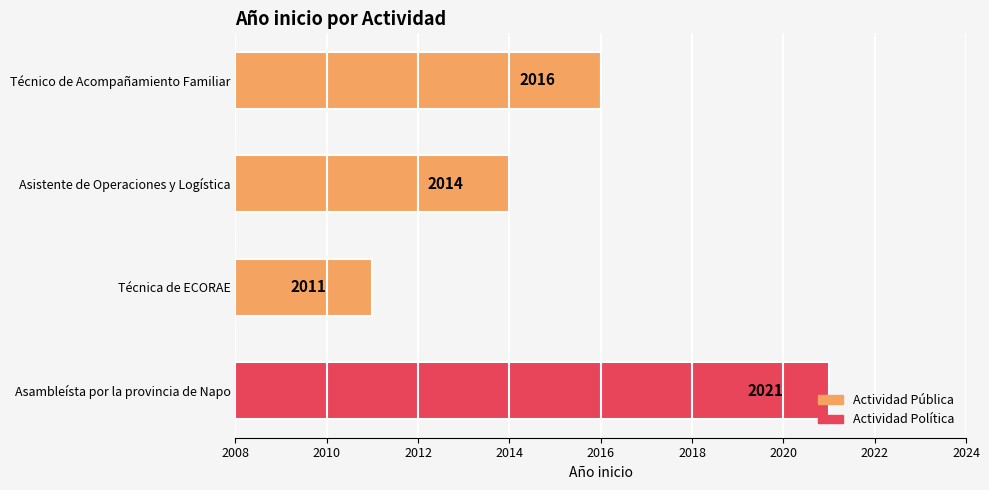

Which label corresponds to the largest value in the chart?

Asambleísta por la provincia de Napo